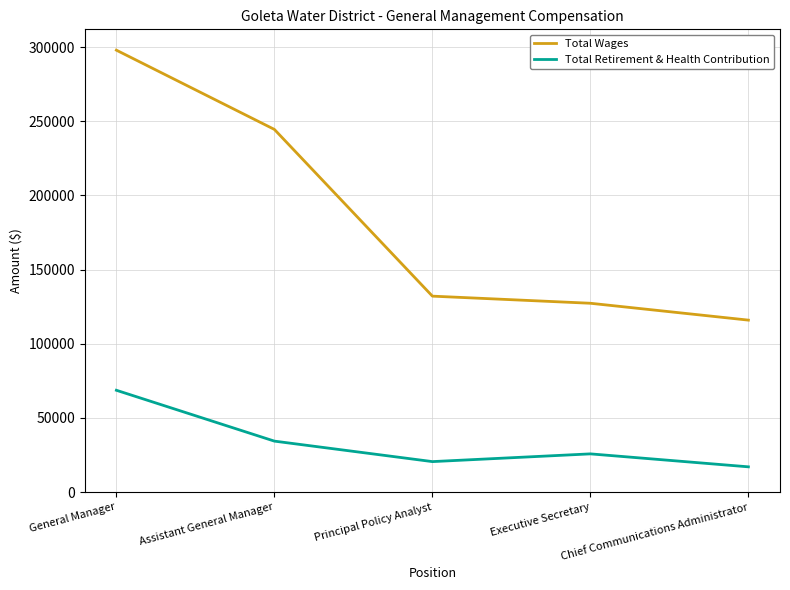

True or false: Total Wages and Total Retirement & Health Contribution cross at least once.

False